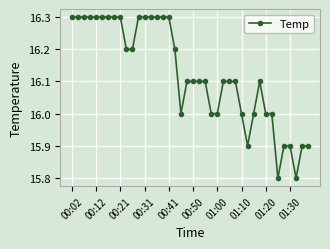

How many categories are shown in the chart?

40